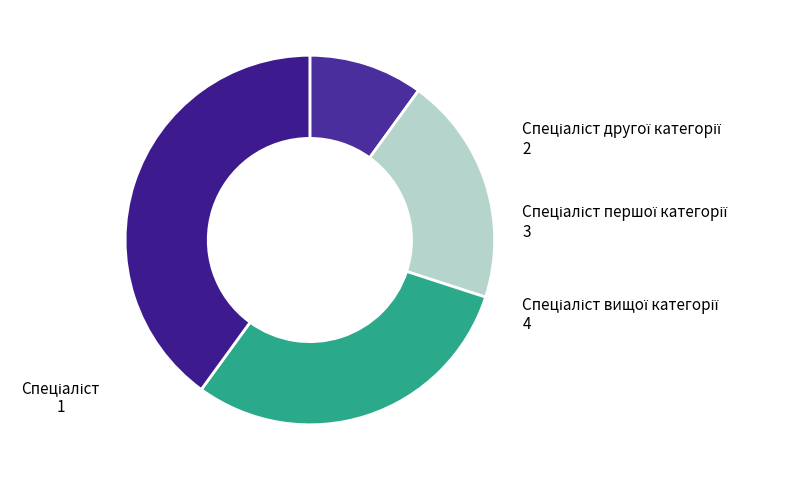

Is there a majority slice in this chart?

No